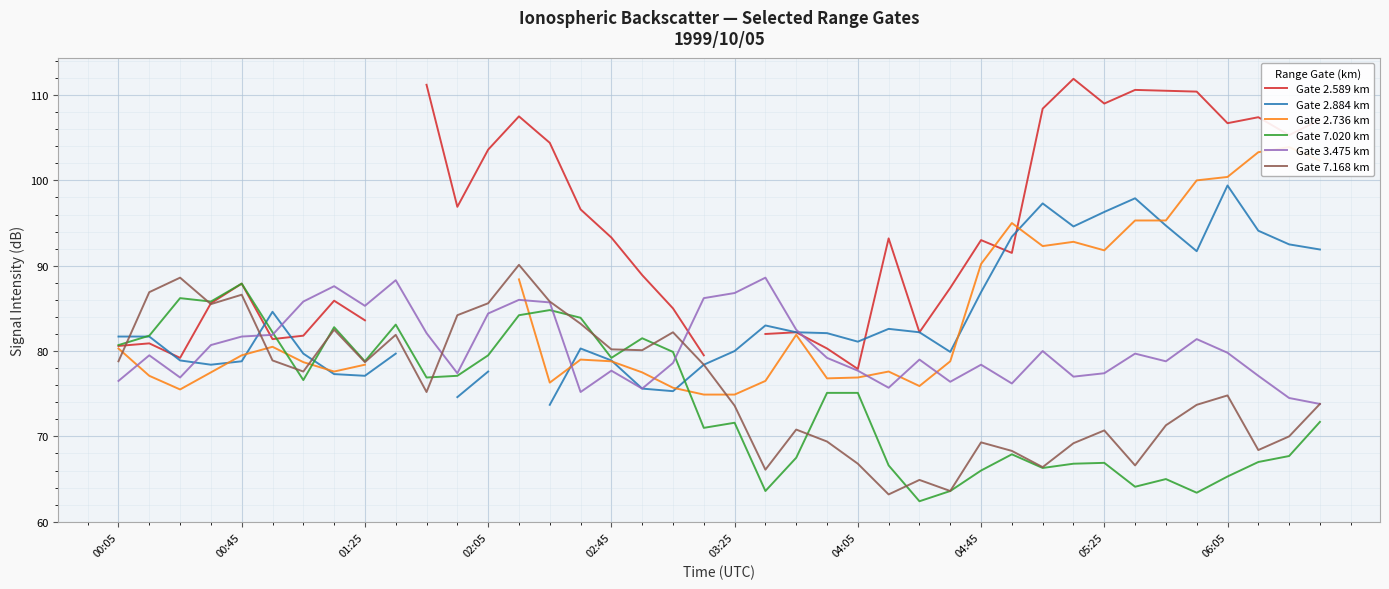

What is the highest value of the Gate 3.475 km series?

88.6